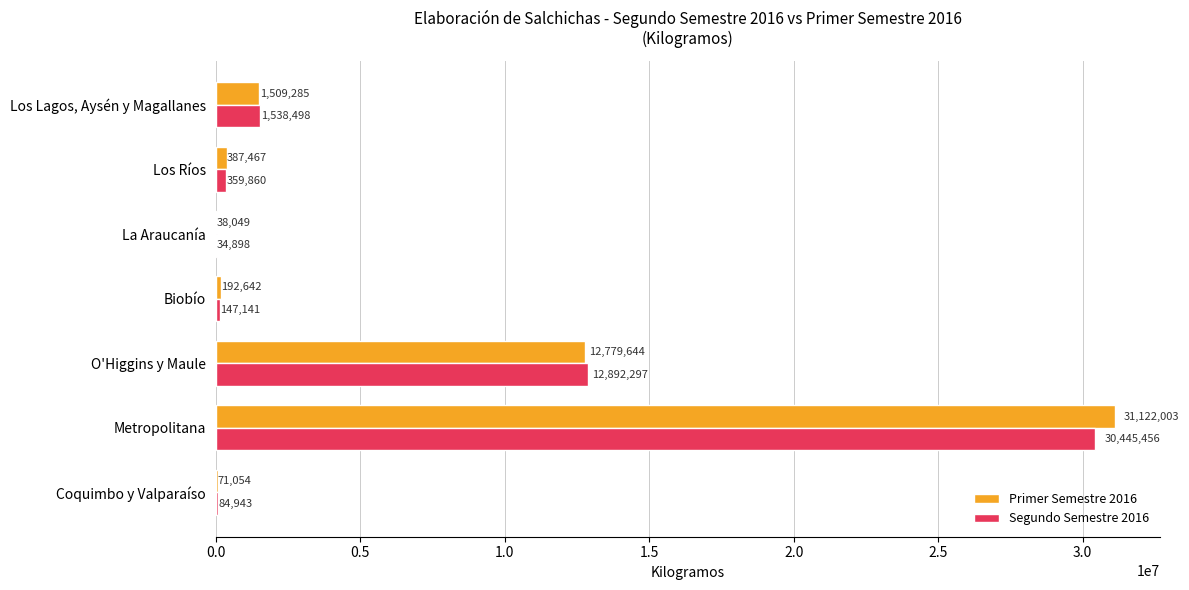

The Primer Semestre 2016 series shows 192642 at Biobío. True or false?

True